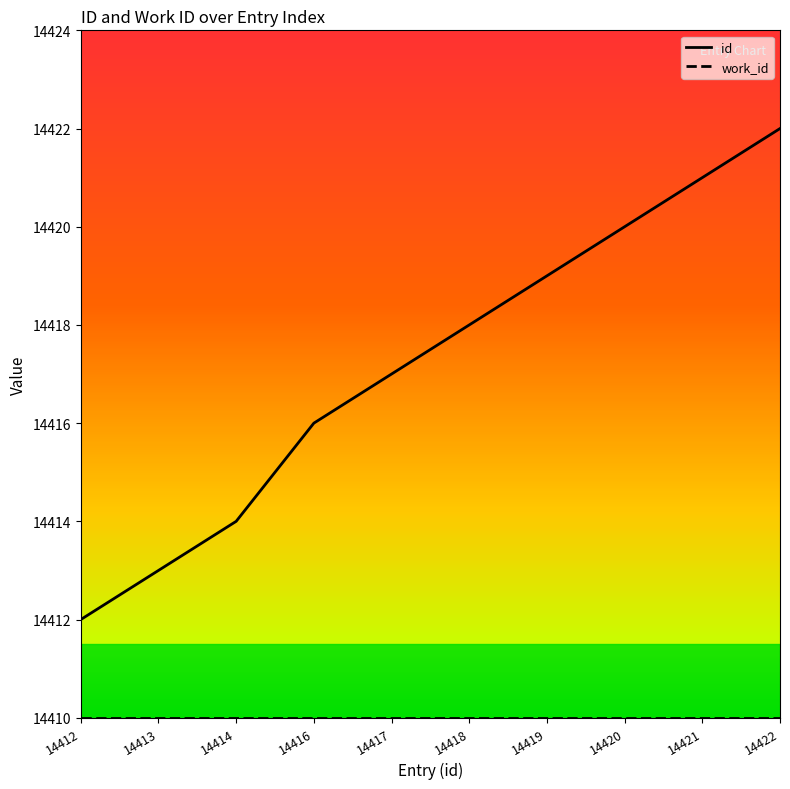

What is the maximum value shown in the chart?

14422